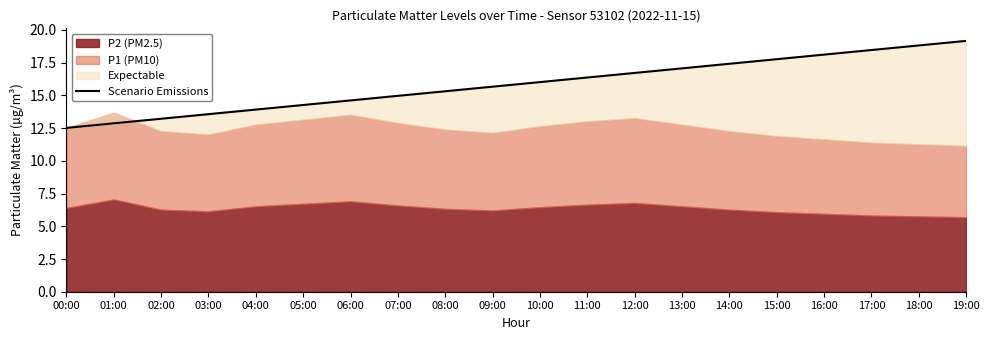

Between 18:00 and 04:00, which is larger?

18:00